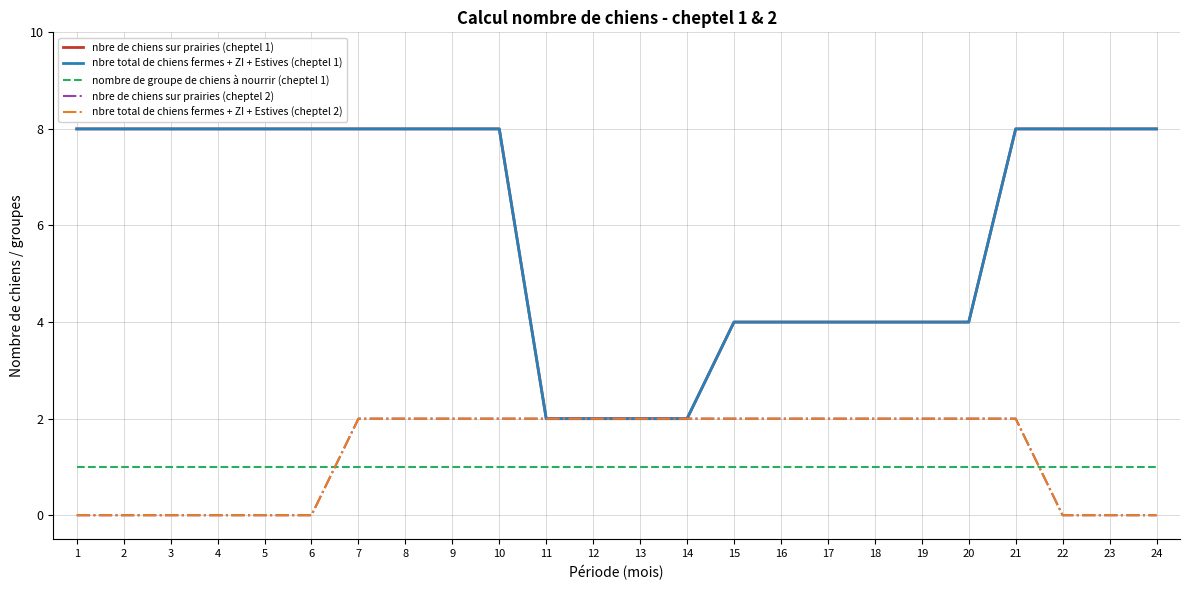

At how many categories does at least one series exceed 0?

24